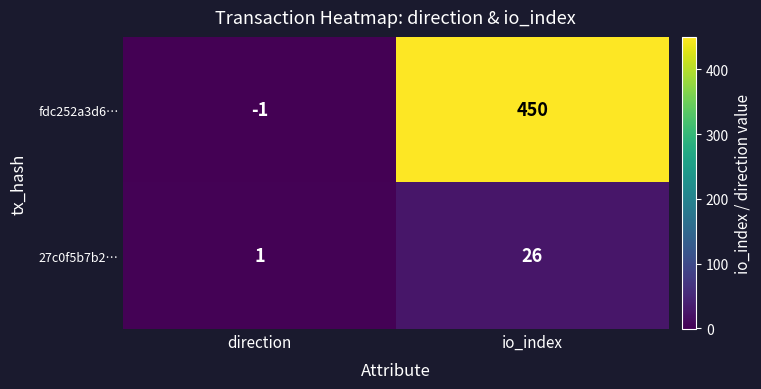

Rank the series at direction from highest to lowest value.

27c0f5b7b2…, fdc252a3d6…